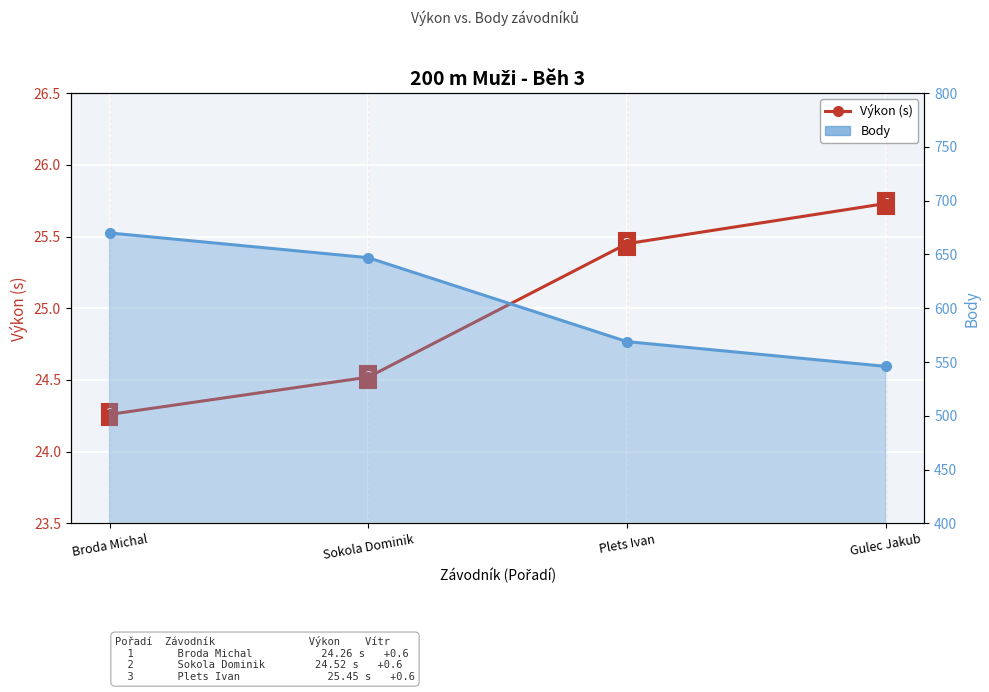

True or false: Body and Výkon (s) intersect in this chart.

False